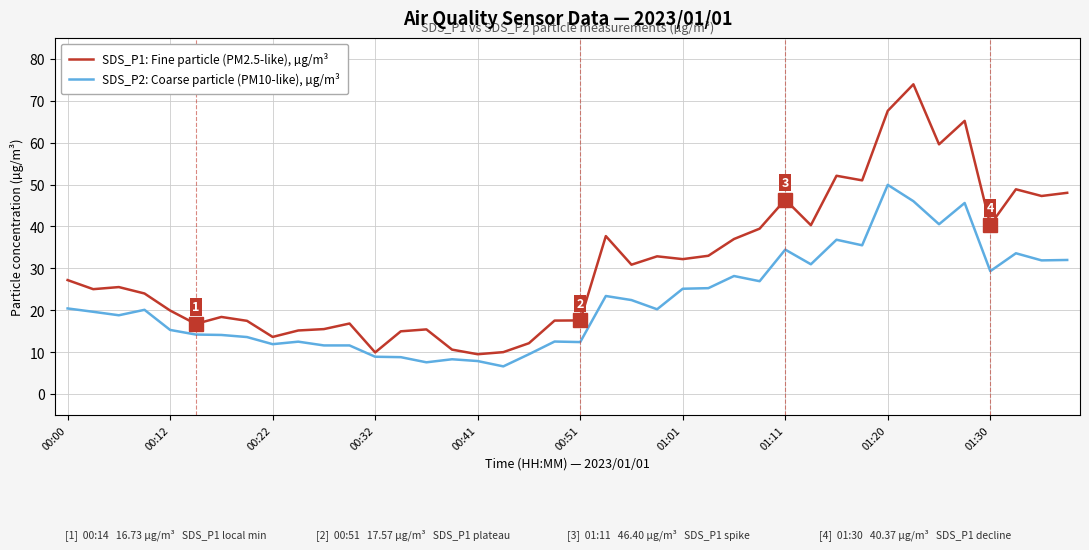

Rank the series by their maximum value, from highest to lowest.

SDS_P1: Fine particle (PM2.5-like), µg/m³, SDS_P2: Coarse particle (PM10-like), µg/m³